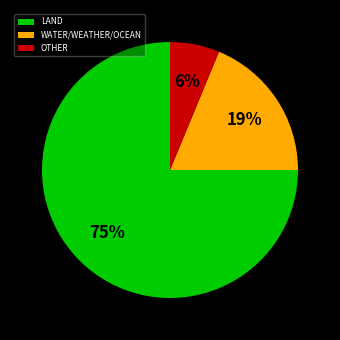

Is there a majority slice in this chart?

Yes